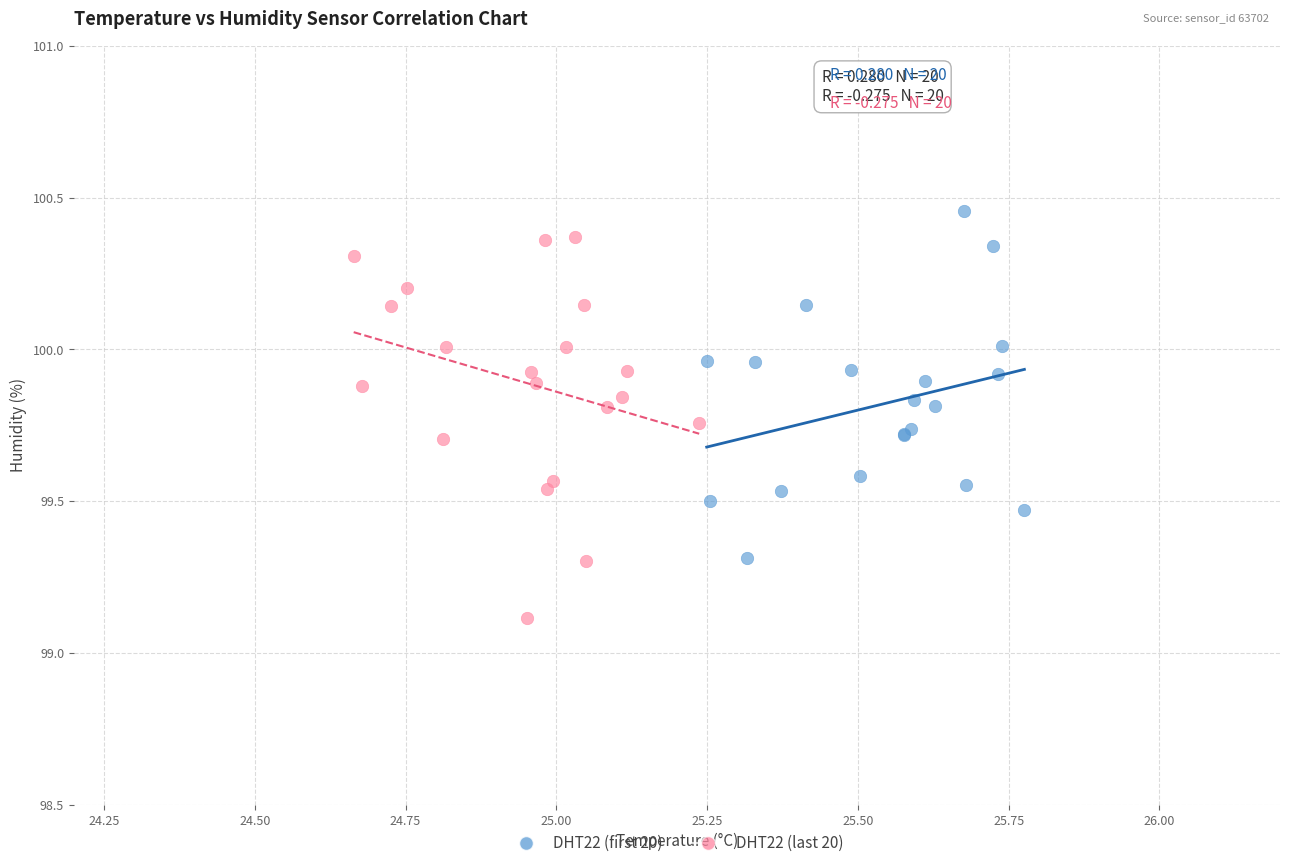

Which series has the widest spread of Y values?

DHT22 (last 20)